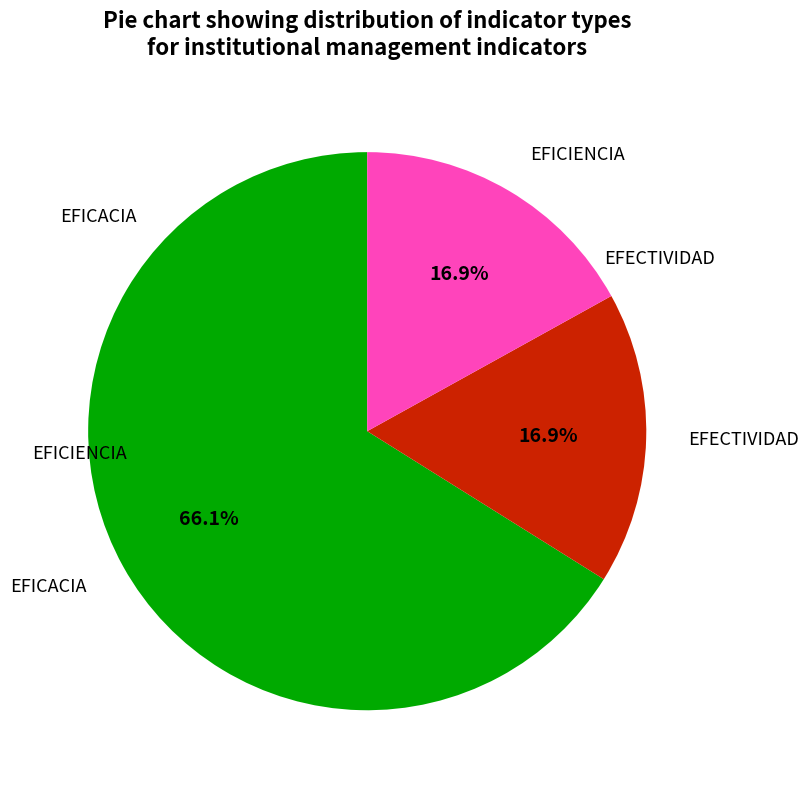

Does EFECTIVIDAD represent more than half of the total?

No